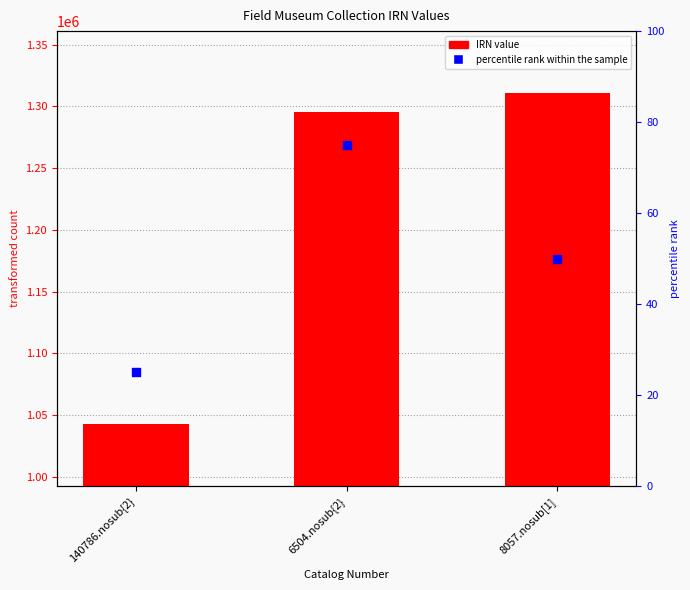

Which series has the largest Y range (max minus min)?

IRN